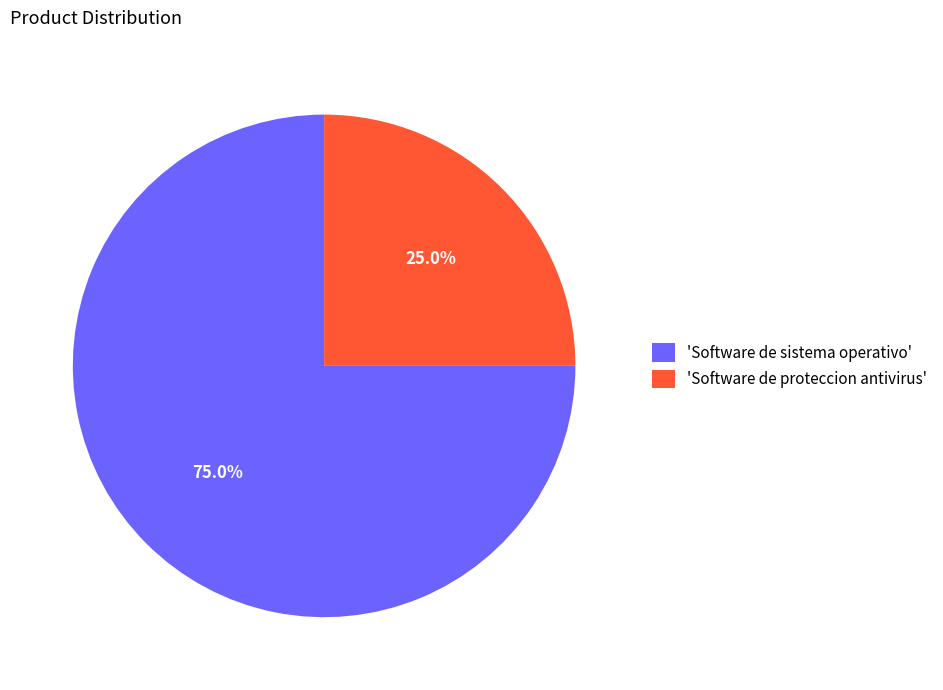

Which category has the smallest portion of the pie?

'Software de proteccion antivirus'